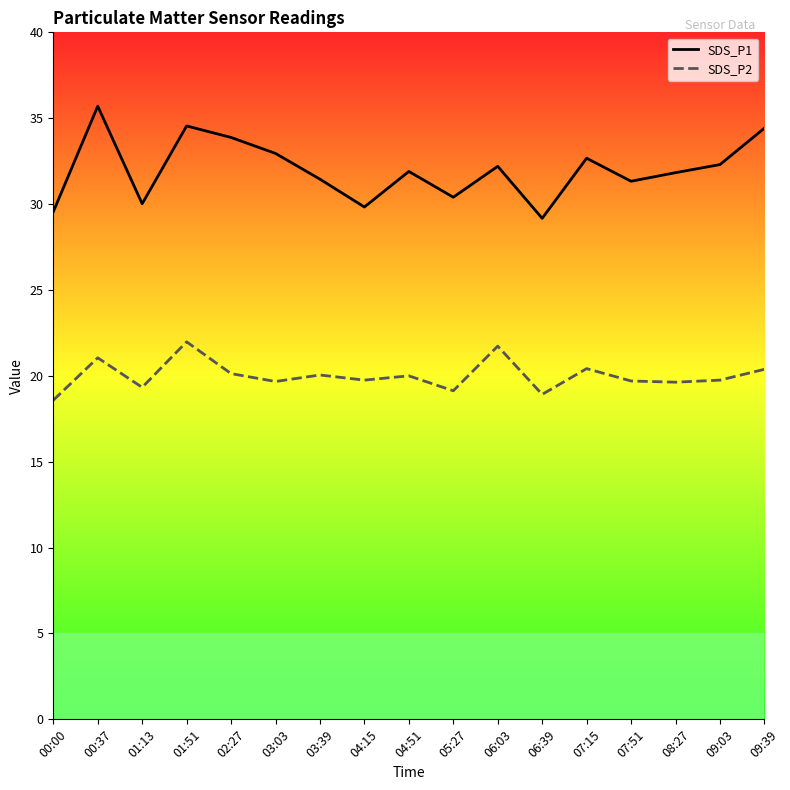

The value of SDS_P1 at 04:15 is 48.8. True or false?

False